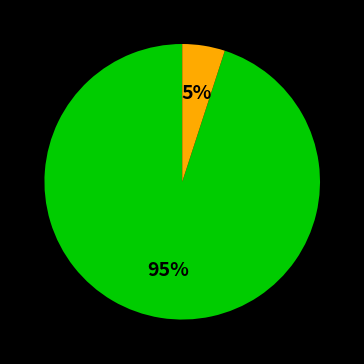

To the nearest percent, what is the average slice percentage?

50%